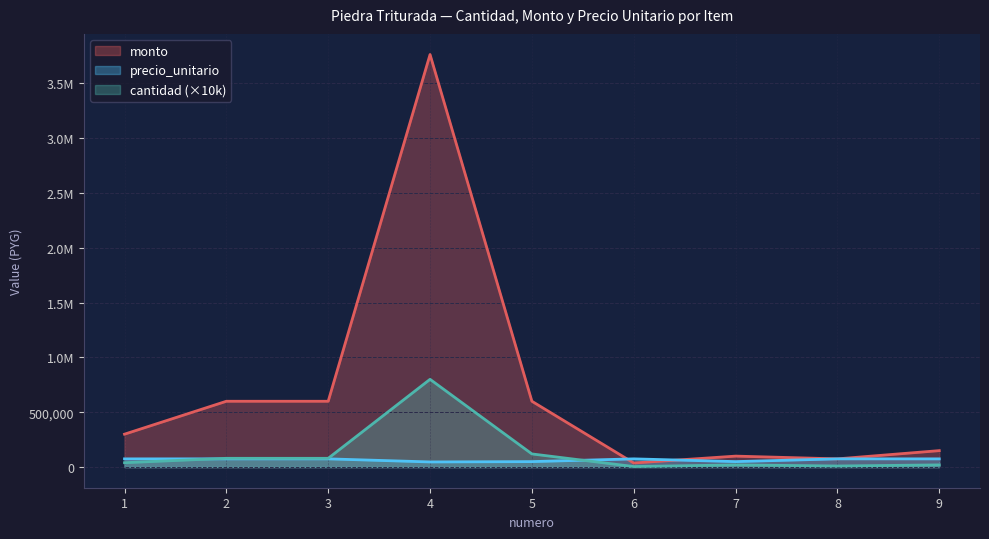

Between which two adjacent categories do cantidad and precio_unitario first intersect?

1 and 2